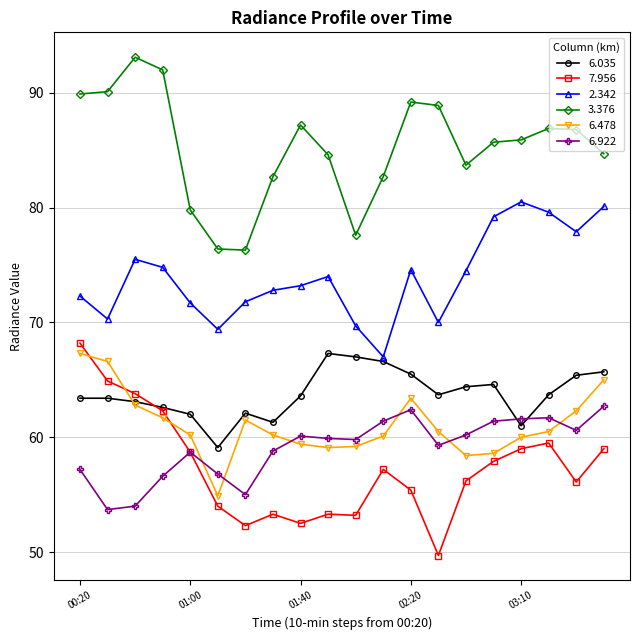

What is the difference between the second highest and second lowest values in the 6.478 series?

8.2